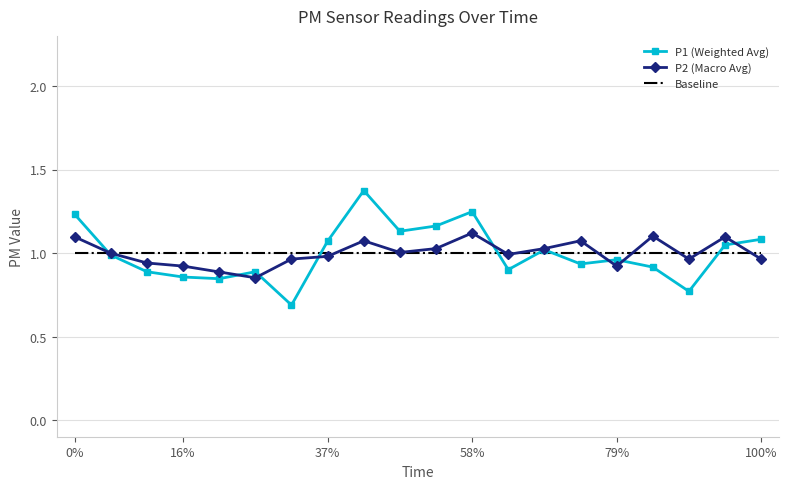

Which series has the largest range (max minus min)?

P1 (Weighted Avg)